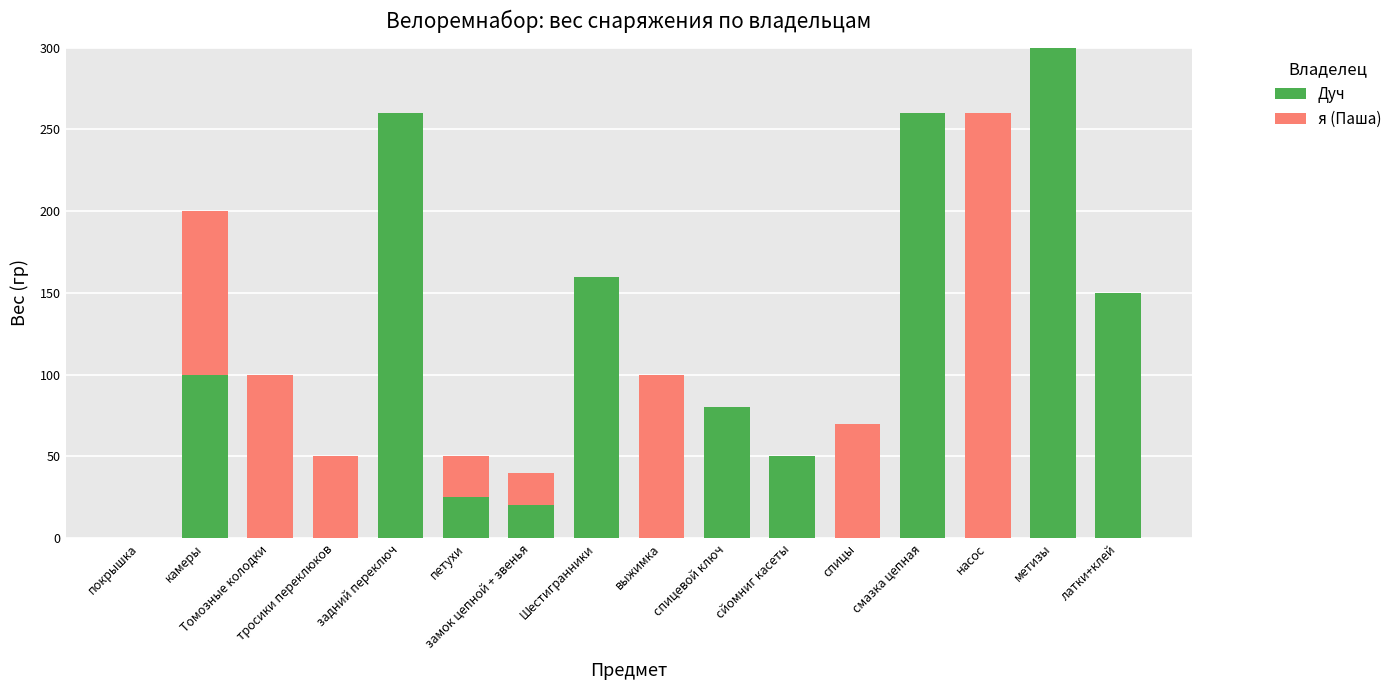

Where does the Дуч series first go above 50?

камеры